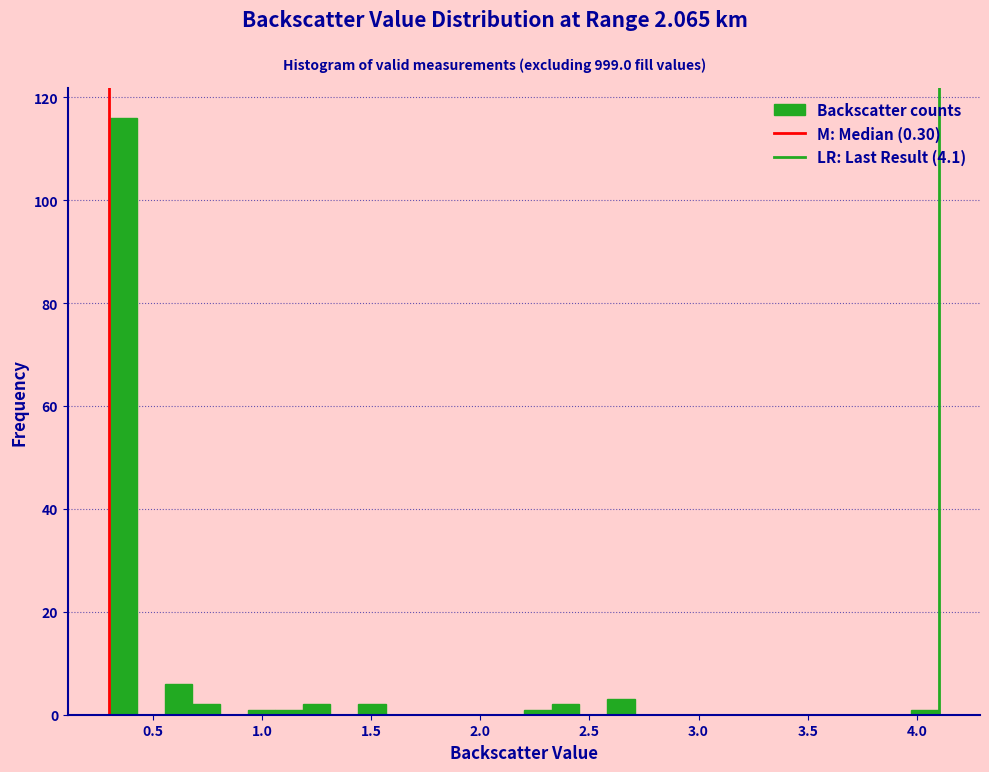

Around what value on the x-axis is the tallest bar? Give the approximate position of its centre, as read against the axis.

0.35